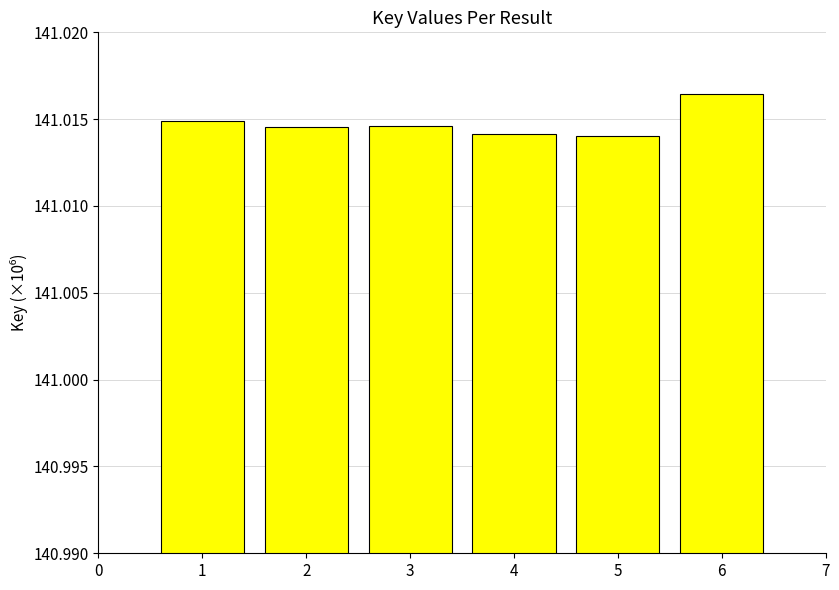

The chart shows a value of 41.3 at 6. True or false?

False